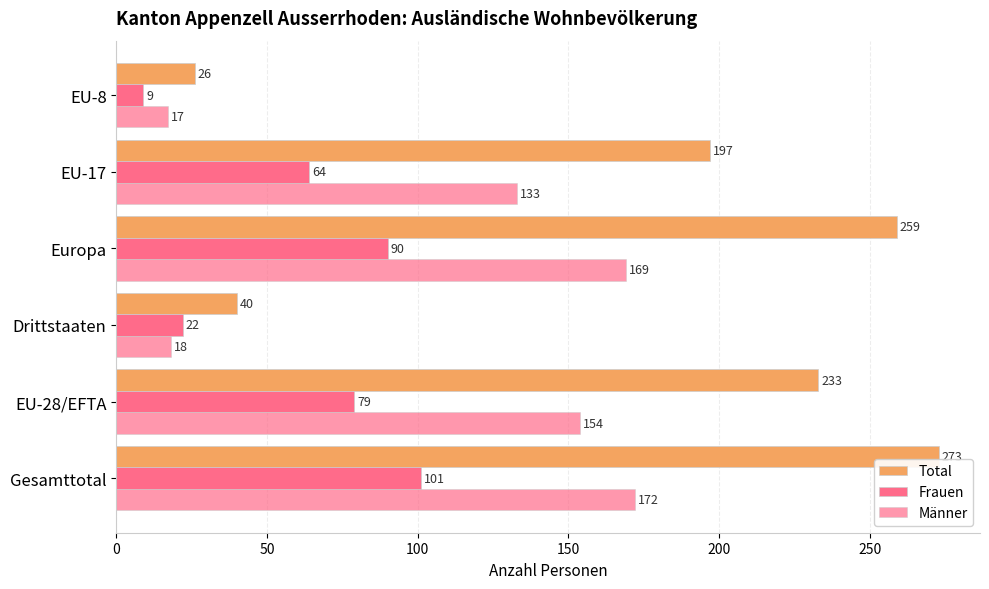

What is the average value of the Männer series?

110